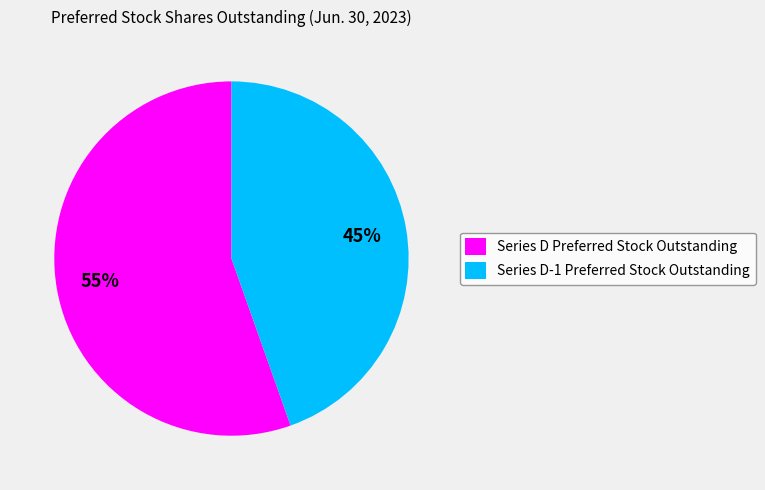

Which slice is the largest?

Series D Preferred Stock Outstanding